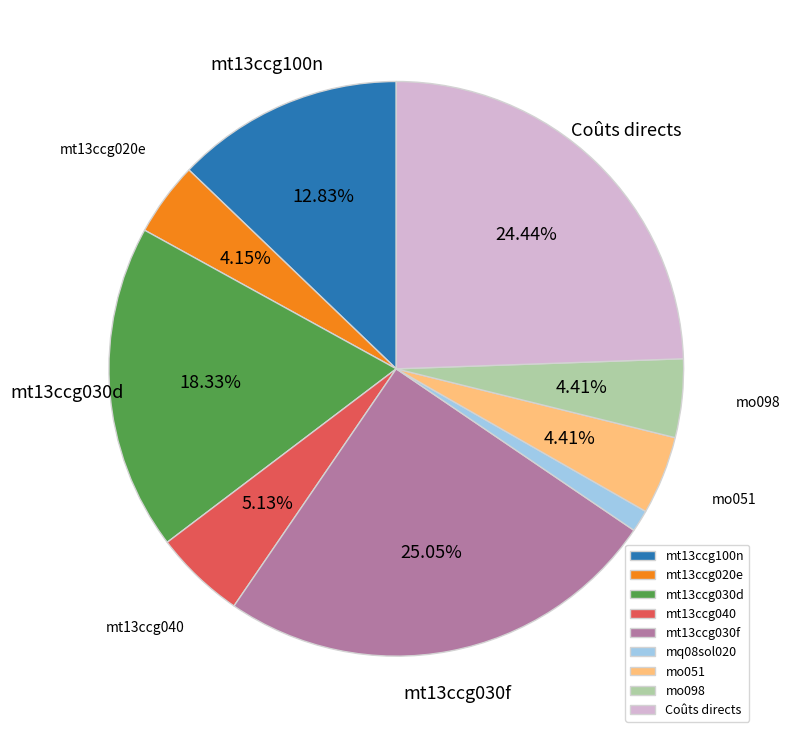

What is the total percentage of mt13ccg040 and mt13ccg030f?

30.2%